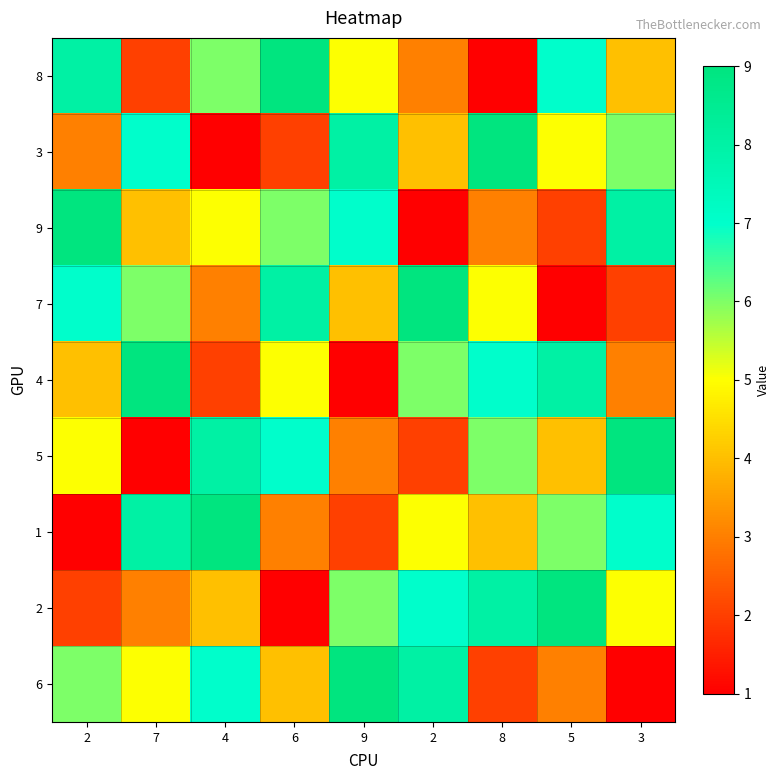

Reading right to left, what are all the values shown in this chart?

8: 3=4	5=7	8=1	2=3	9=5	6=9	4=6	7=2	2=8
3: 3=6	5=5	8=9	2=4	9=8	6=2	4=1	7=7	2=3
9: 3=8	5=2	8=3	2=1	9=7	6=6	4=5	7=4	2=9
7: 3=2	5=1	8=5	2=9	9=4	6=8	4=3	7=6	2=7
4: 3=3	5=8	8=7	2=6	9=1	6=5	4=2	7=9	2=4
5: 3=9	5=4	8=6	2=2	9=3	6=7	4=8	7=1	2=5
1: 3=7	5=6	8=4	2=5	9=2	6=3	4=9	7=8	2=1
2: 3=5	5=9	8=8	2=7	9=6	6=1	4=4	7=3	2=2
6: 3=1	5=3	8=2	2=8	9=9	6=4	4=7	7=5	2=6